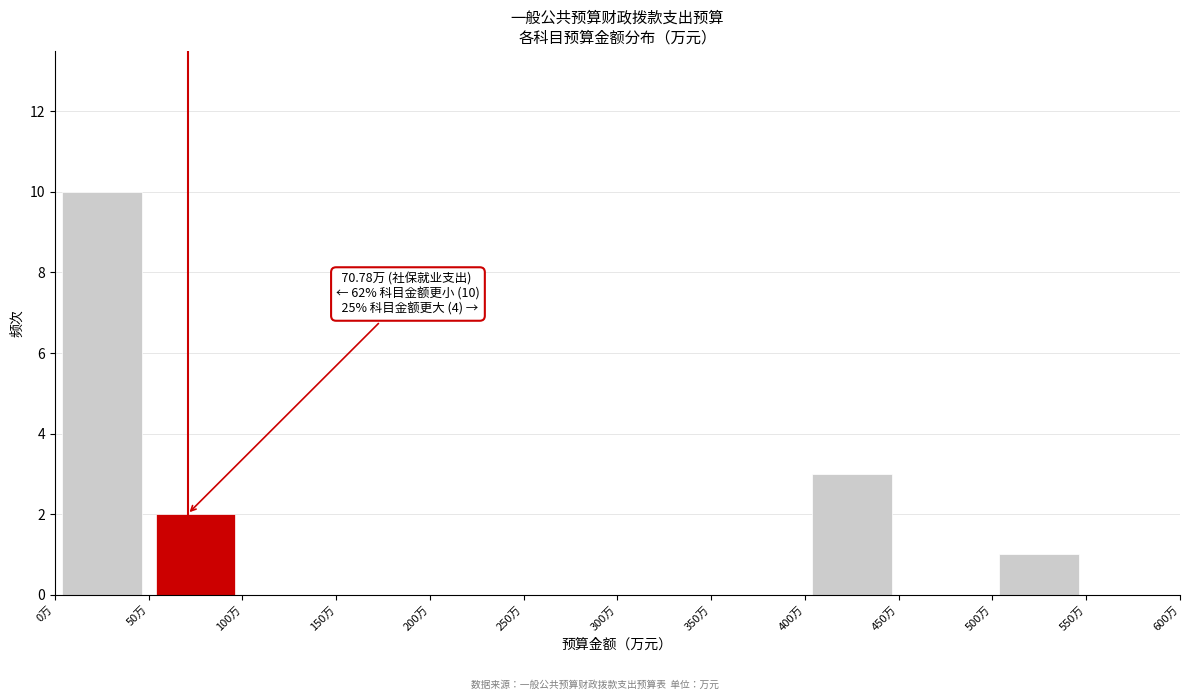

Over which range of the x-axis is the bar tallest?

0 to 50